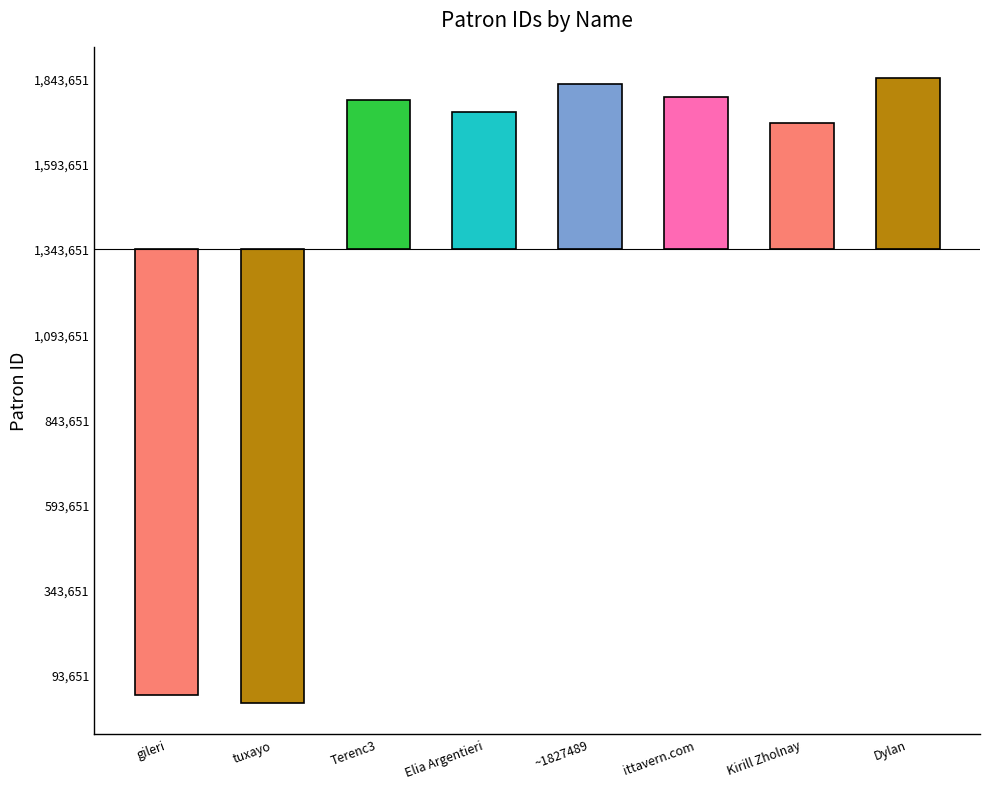

Reading left to right, extract all data points from this chart.

-1310984.2	-1332818.2	437745.8	403420.8	483837.8	445628.8	370574.8	502594.8